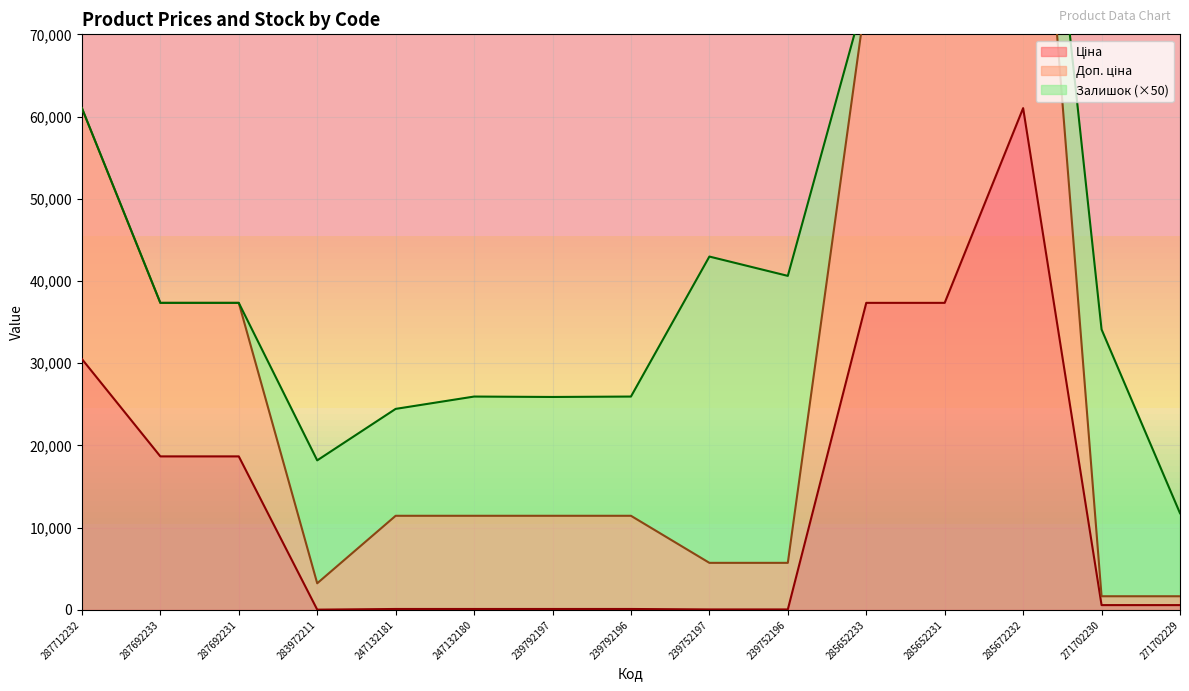

What is the difference between the Доп. ціна values at 271702229 and 239752196?

4063.2